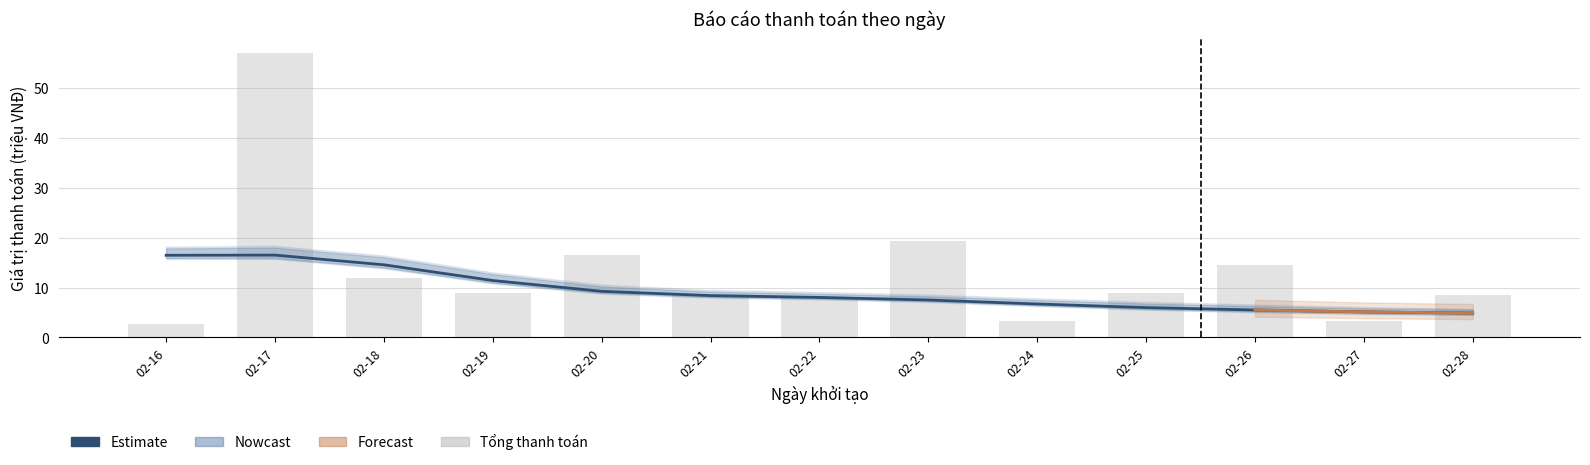

Reading right to left, transcribe all the data shown in this chart.

Estimate: 02-28=4.9	02-27=5.1	02-26=5.5	02-25=6.0	02-24=6.7	02-23=7.5	02-22=8.0	02-21=8.4	02-20=9.2	02-19=11.4	02-18=14.6	02-17=16.5	02-16=16.5
Tổng thanh toán: 02-28=8.5	02-27=3.3	02-26=14.6	02-25=9.0	02-24=3.3	02-23=19.3	02-22=8.0	02-21=8.6	02-20=16.6	02-19=9.0	02-18=11.9	02-17=57.1	02-16=2.7